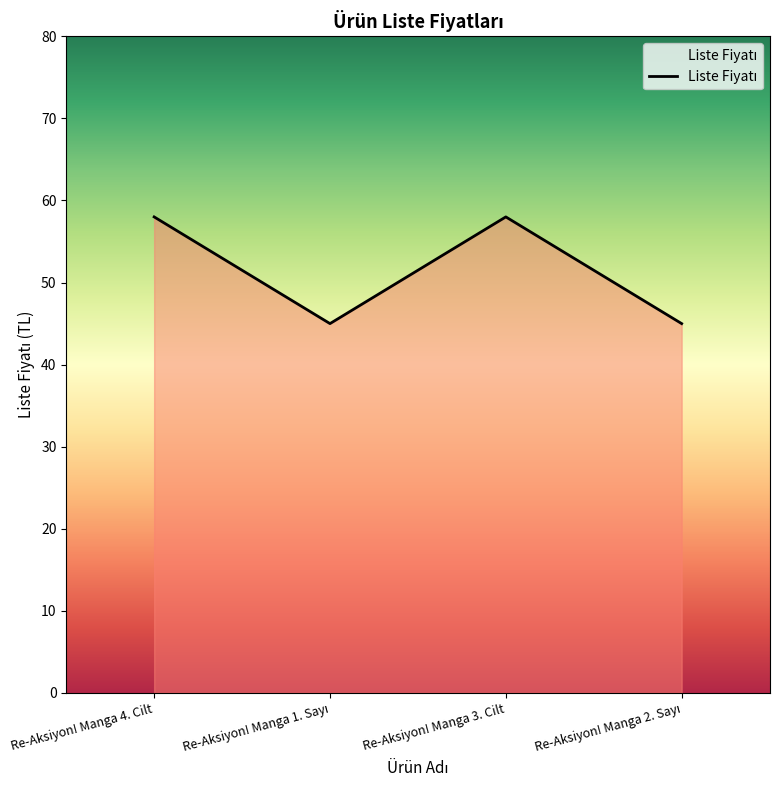

Reading right to left, what are all the values shown in this chart?

45	58	45	58